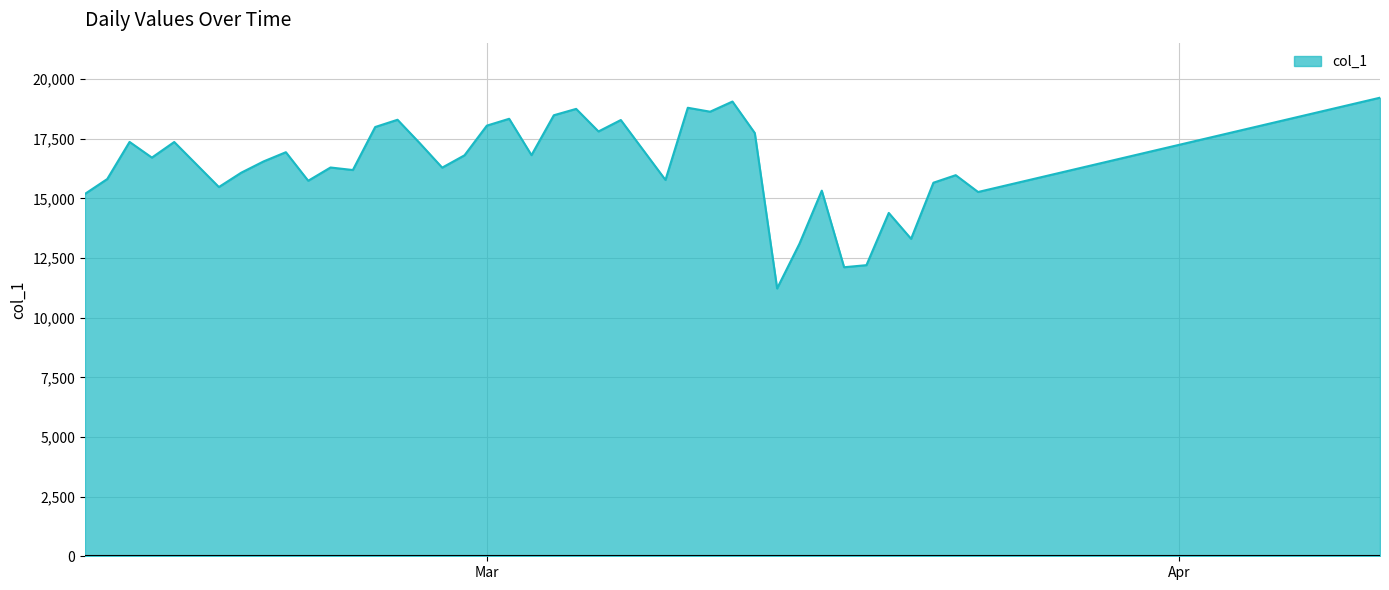

What is the smallest value displayed?

11228